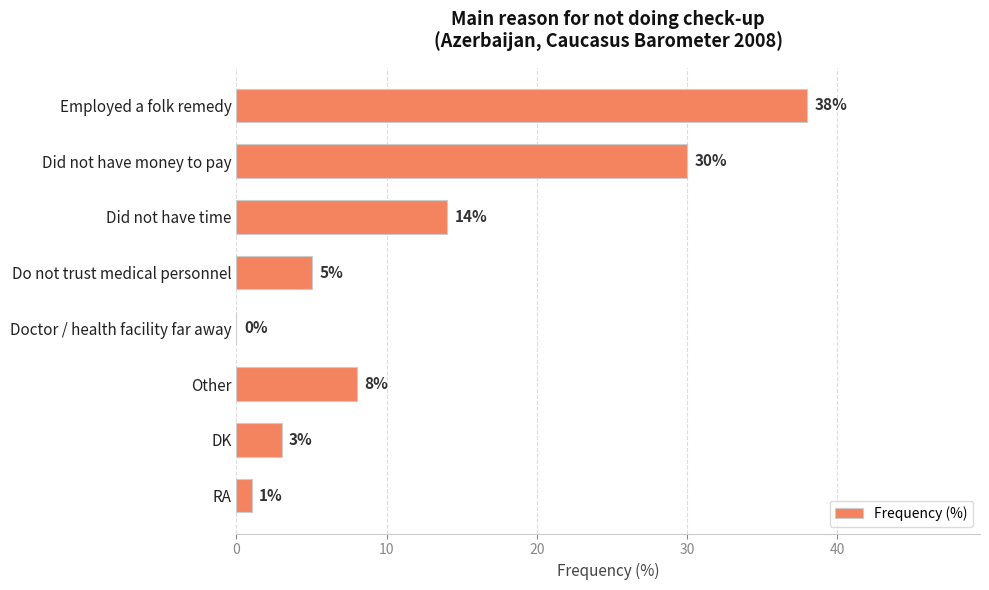

Read the value at DK.

3